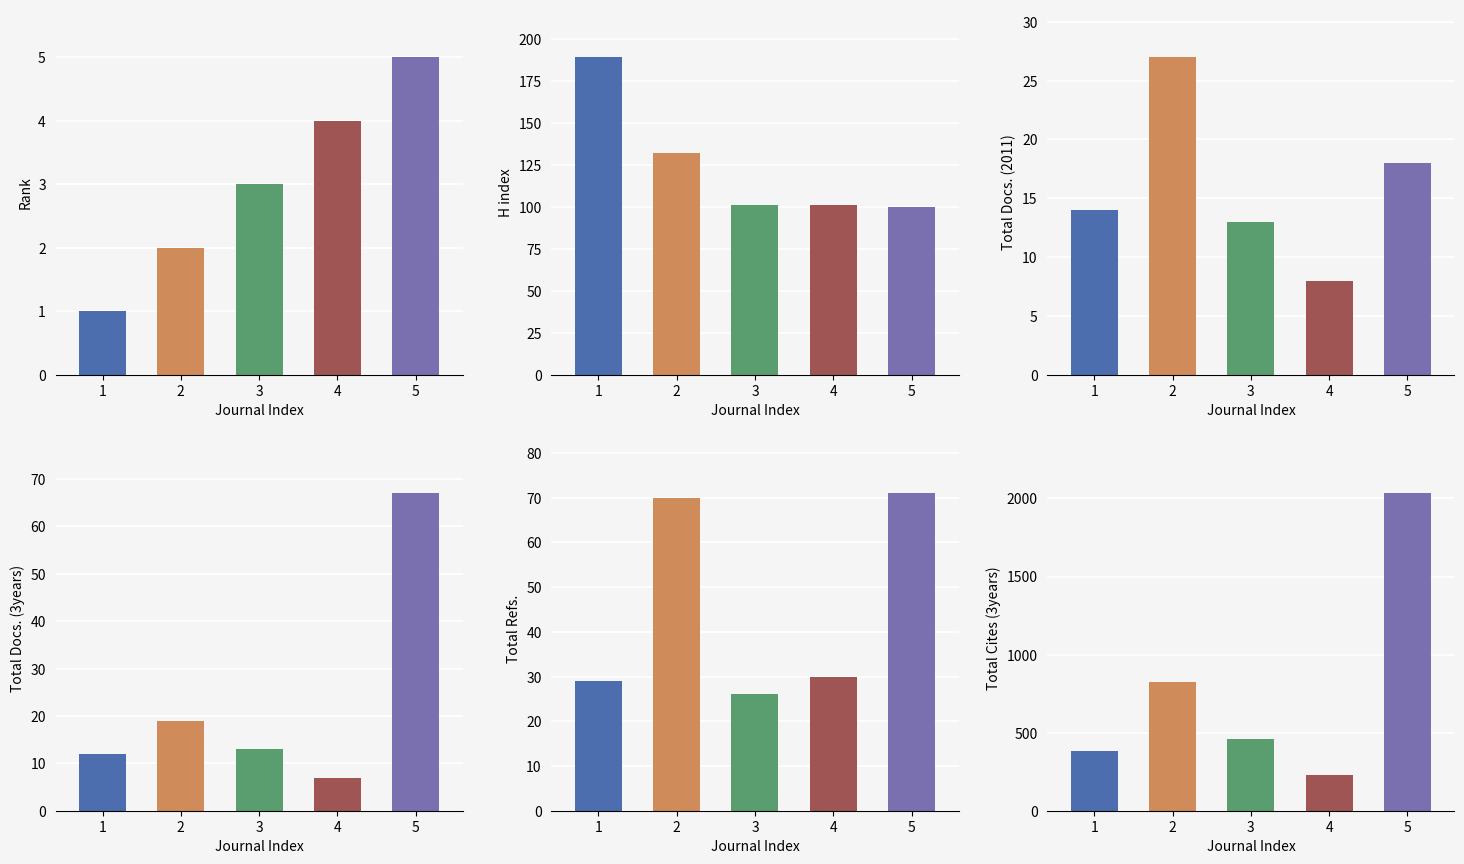

At how many categories does at least one series exceed 1546?

1